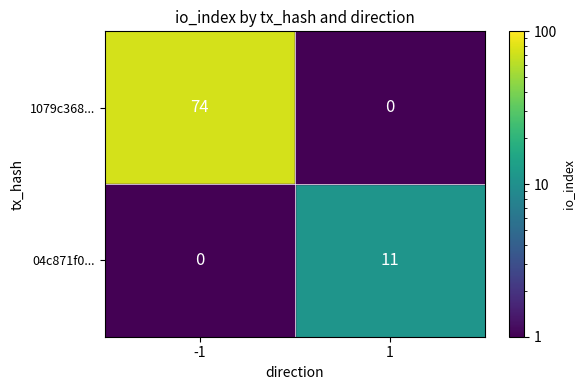

Which series has the largest range (max minus min)?

1079c368...